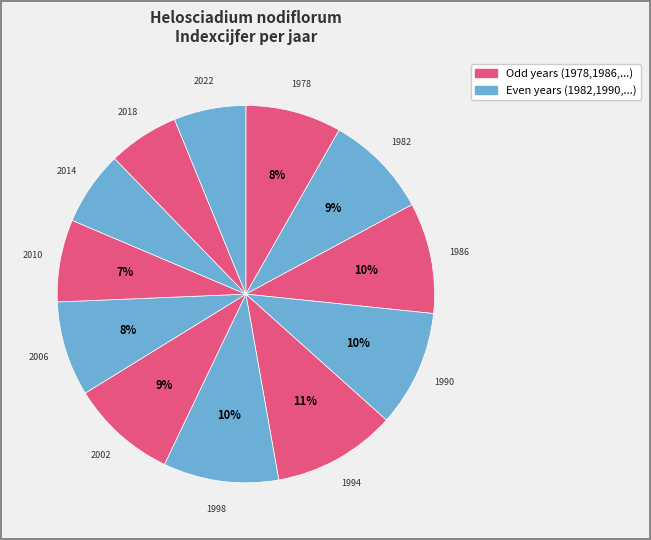

Does any single category account for the majority?

No